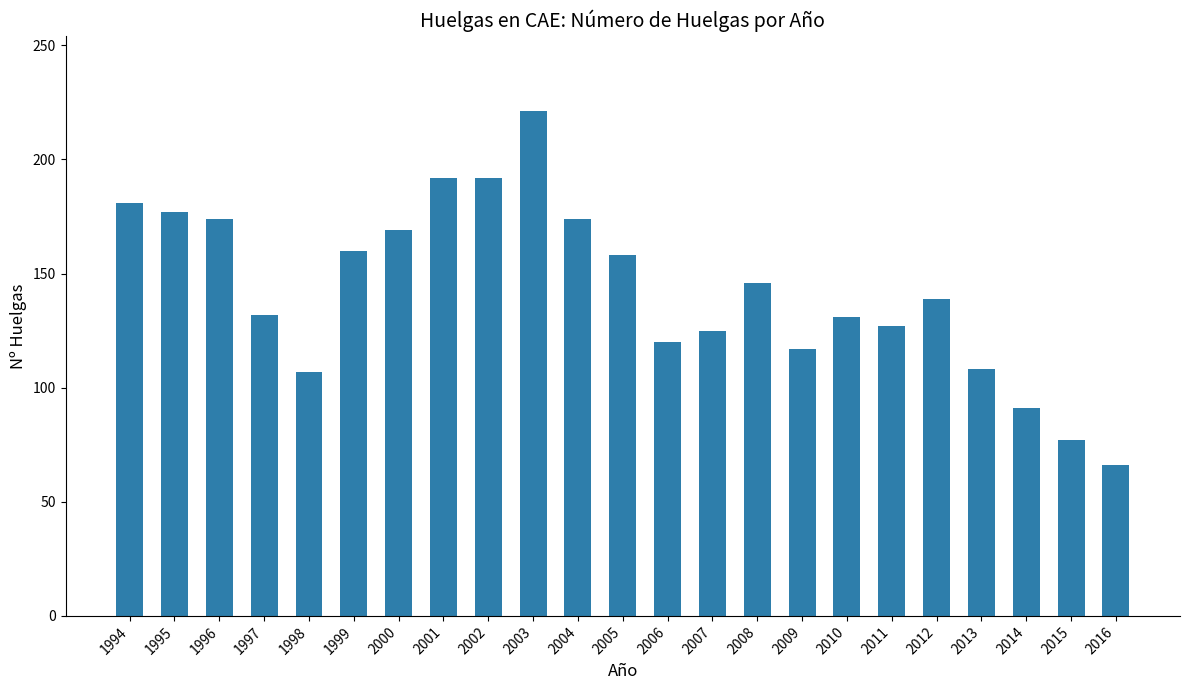

What is the smallest value displayed?

66